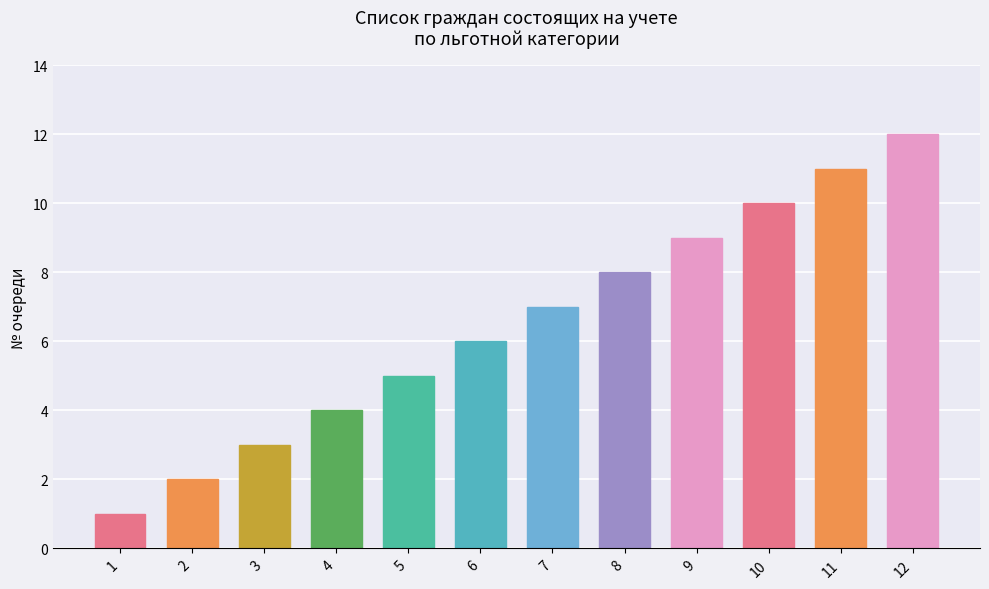

Which has a higher value, 11 or 9?

11